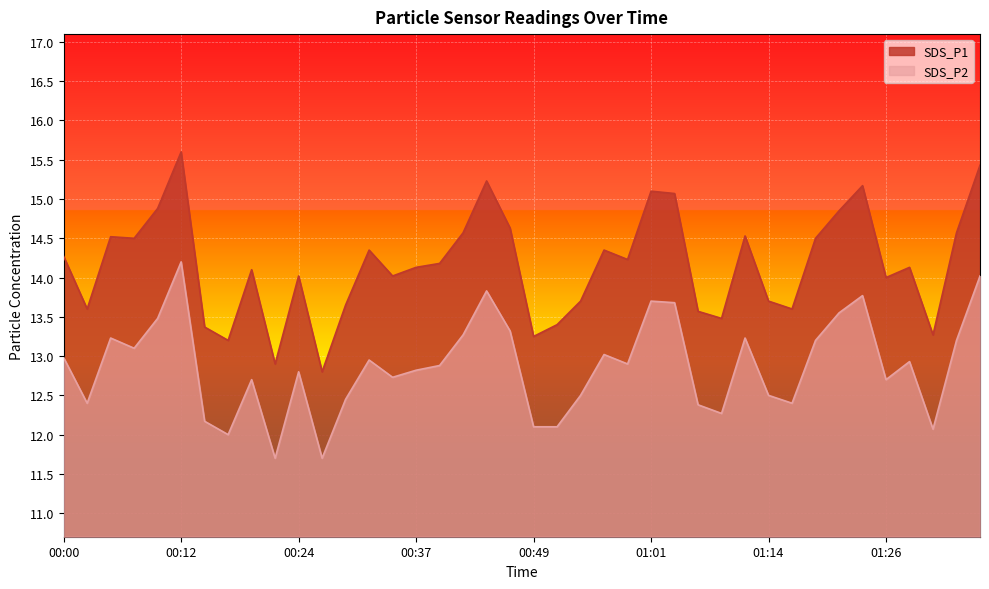

Reading left to right, list all the values displayed in this chart.

SDS_P1: 00:00=14.3	00:02=13.6	00:04=14.5	00:07=14.5	00:09=14.9	00:12=15.6	00:14=13.4	00:17=13.2	00:19=14.1	00:22=12.9	00:24=14.0	00:26=12.8	00:29=13.7	00:32=14.3	00:34=14.0	00:37=14.1	00:39=14.2	00:42=14.6	00:44=15.2	00:47=14.6	00:49=13.2	00:52=13.4	00:54=13.7	00:57=14.3	00:59=14.2	01:01=15.1	01:04=15.1	01:06=13.6	01:09=13.5	01:11=14.5	01:14=13.7	01:16=13.6	01:19=14.5	01:21=14.8	01:24=15.2	01:26=14.0	01:28=14.1	01:31=13.3	01:33=14.6	01:36=15.4
SDS_P2: 00:00=13.0	00:02=12.4	00:04=13.2	00:07=13.1	00:09=13.5	00:12=14.2	00:14=12.2	00:17=12.0	00:19=12.7	00:22=11.7	00:24=12.8	00:26=11.7	00:29=12.4	00:32=12.9	00:34=12.7	00:37=12.8	00:39=12.9	00:42=13.3	00:44=13.8	00:47=13.3	00:49=12.1	00:52=12.1	00:54=12.5	00:57=13.0	00:59=12.9	01:01=13.7	01:04=13.7	01:06=12.4	01:09=12.3	01:11=13.2	01:14=12.5	01:16=12.4	01:19=13.2	01:21=13.6	01:24=13.8	01:26=12.7	01:28=12.9	01:31=12.1	01:33=13.2	01:36=14.0